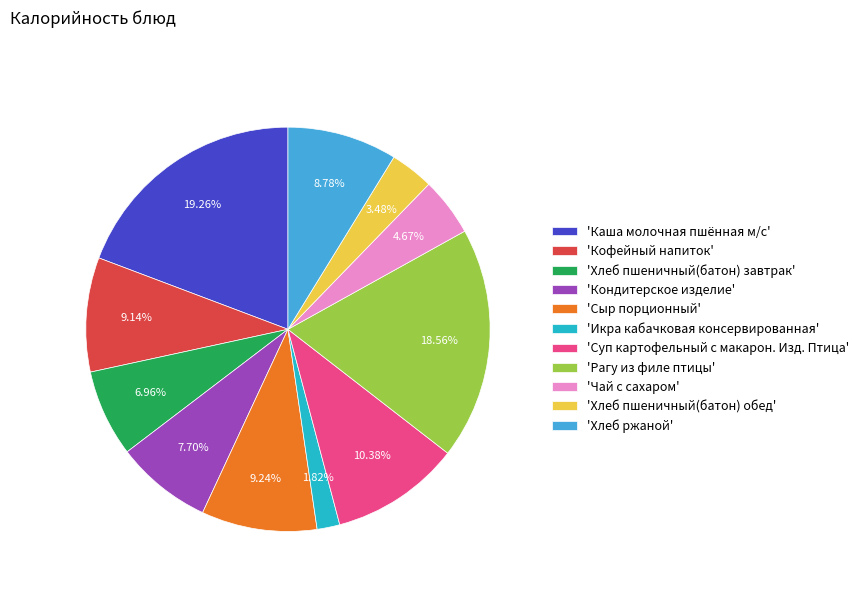

To the nearest percent, what is the difference between the largest and smallest slice percentages?

17%